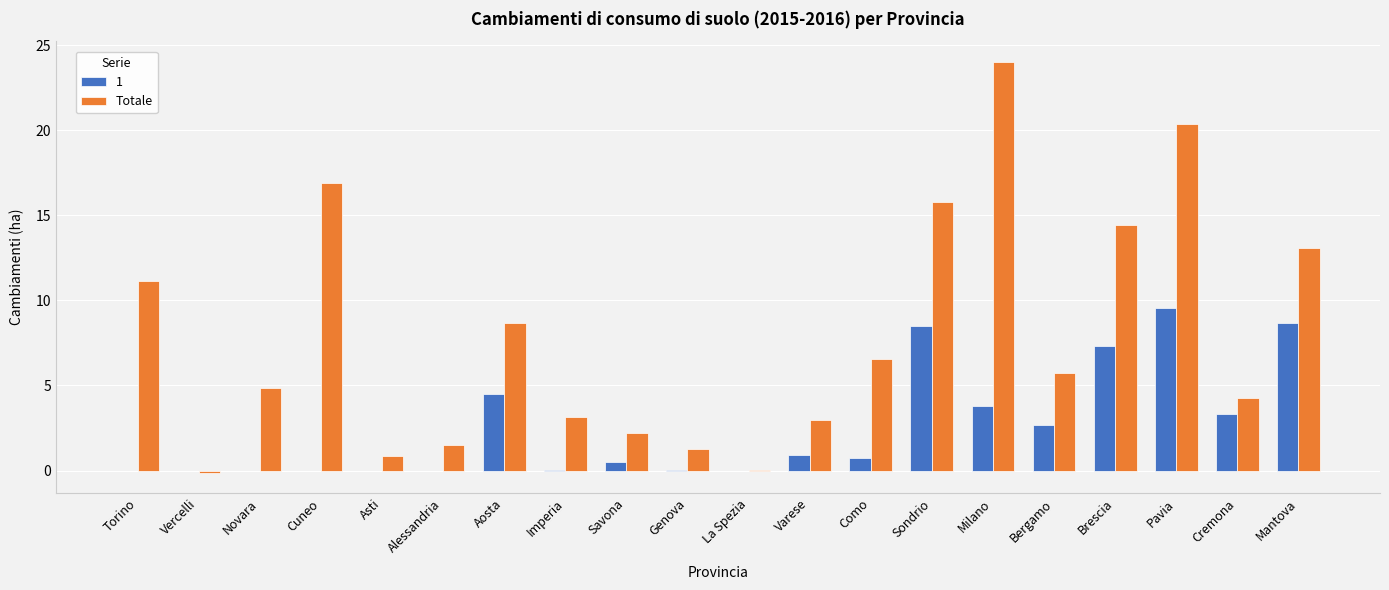

True or false: 1 has a value of 0.0 at Alessandria.

True